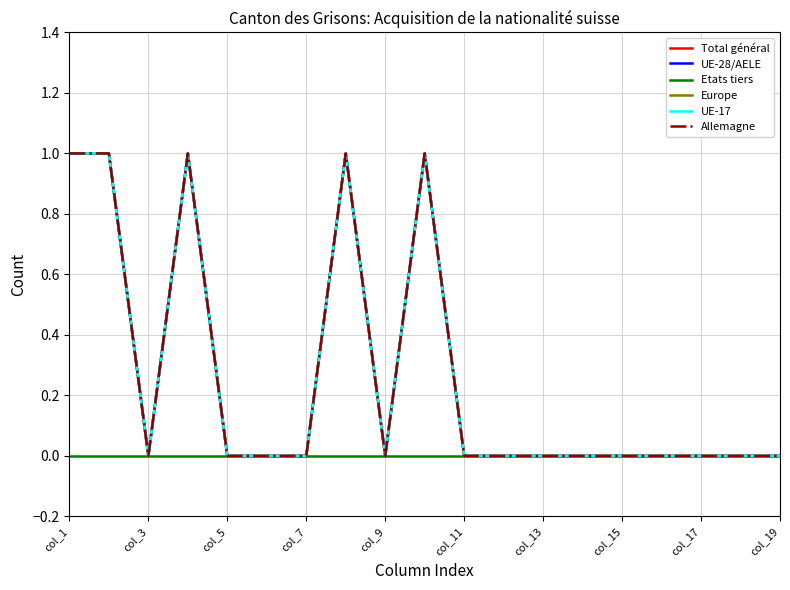

True or false: UE-28/AELE has more than 1 points higher than both neighbors.

True